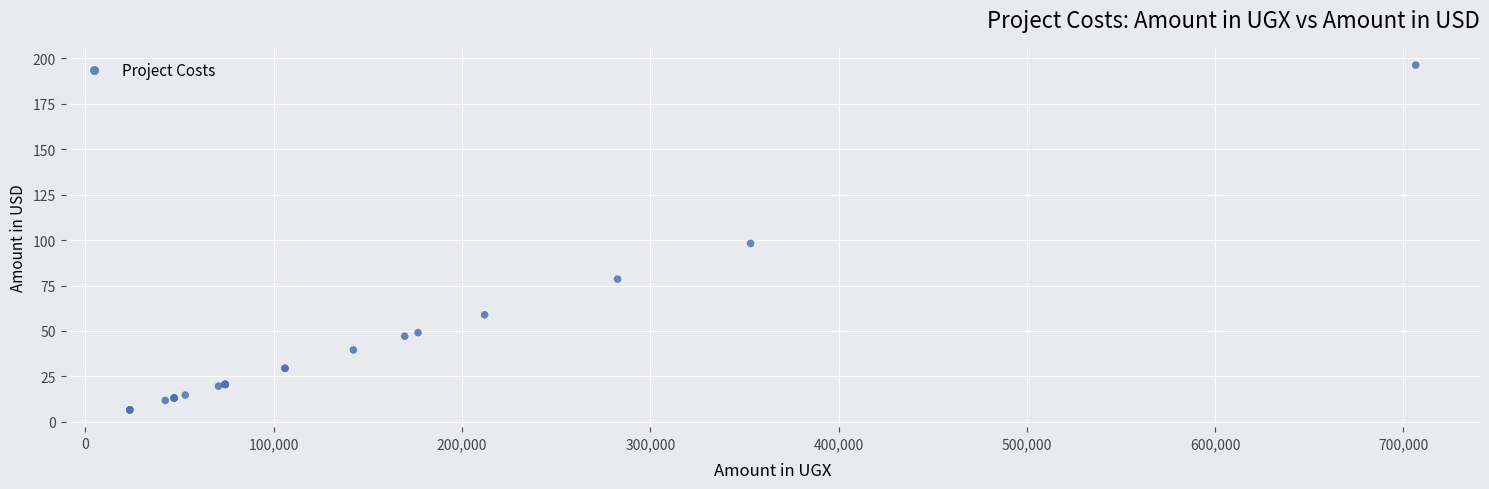

What Y value in the scatter plot is closest to 101?

98.1